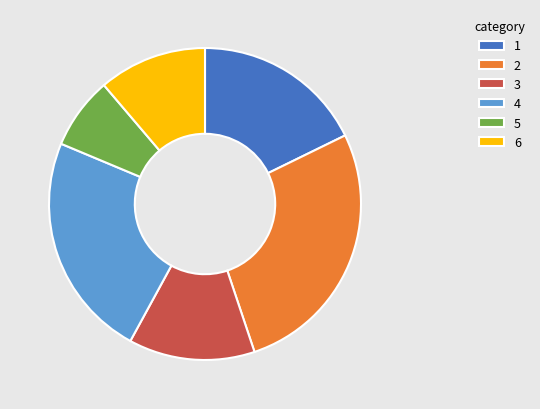

How many segments does this pie chart have?

6